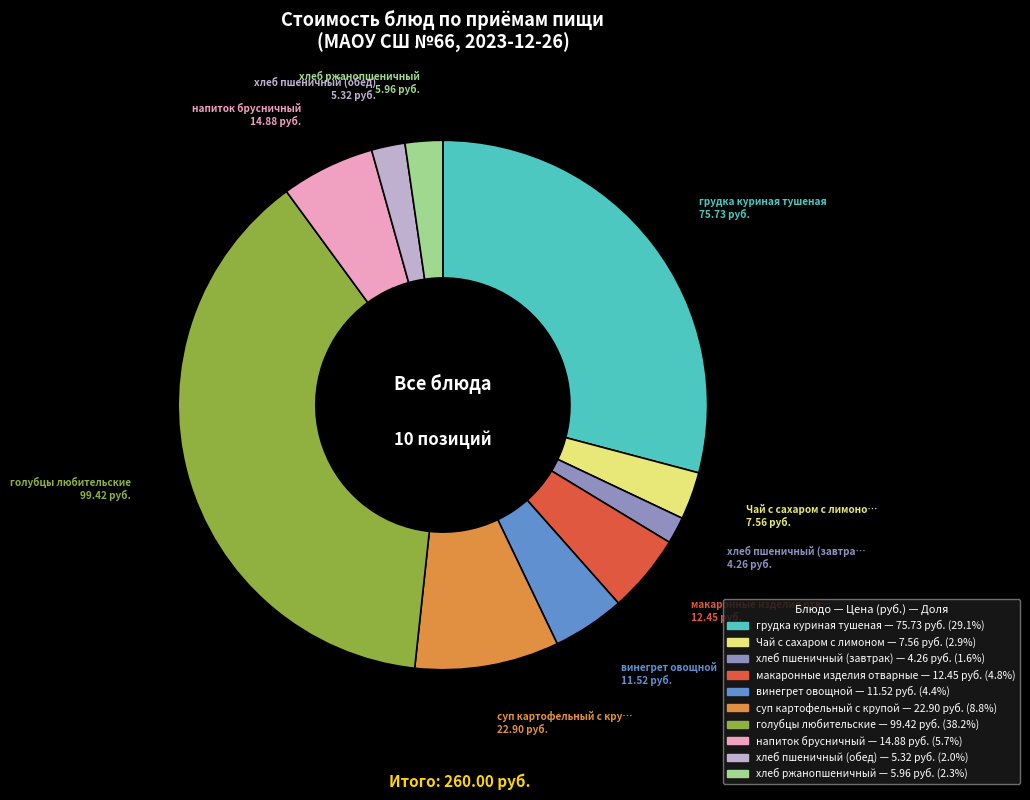

What is the ratio of the value at макаронные изделия отварные to the value at винегрет овощной?

1.1